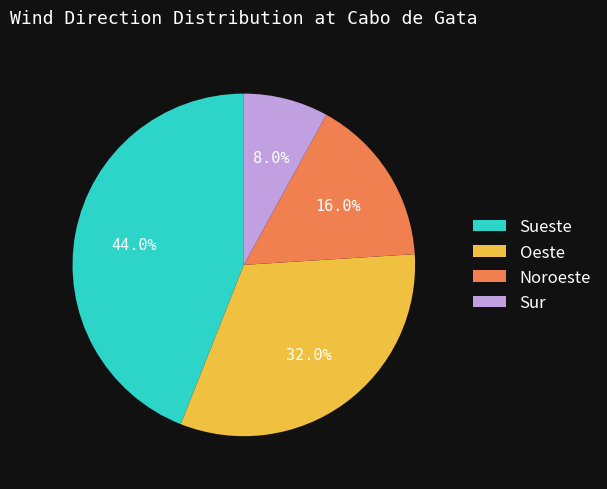

Does any single category account for the majority?

No